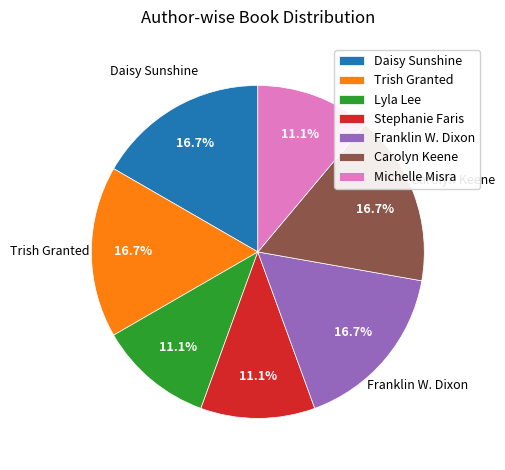

Is there any slice that represents more than half of the pie?

No